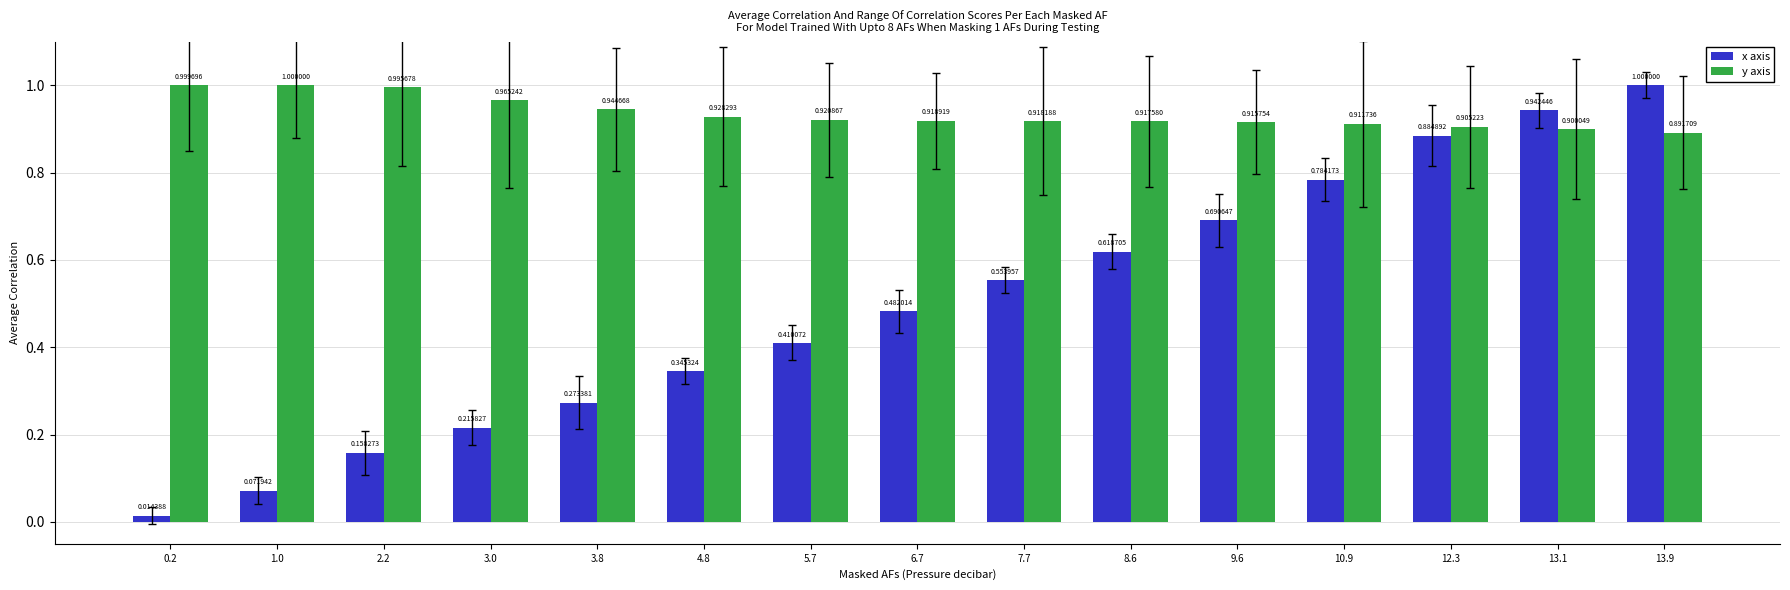

What is the sum of all y axis values?

14.0